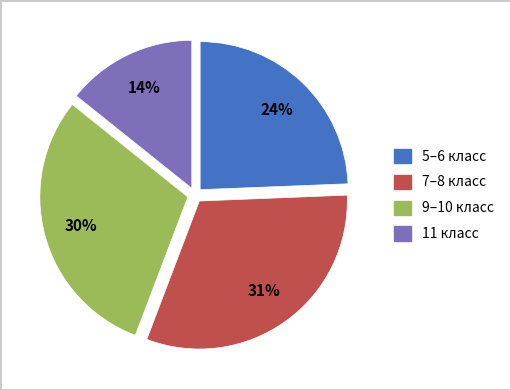

Is there any slice that represents more than half of the pie?

No